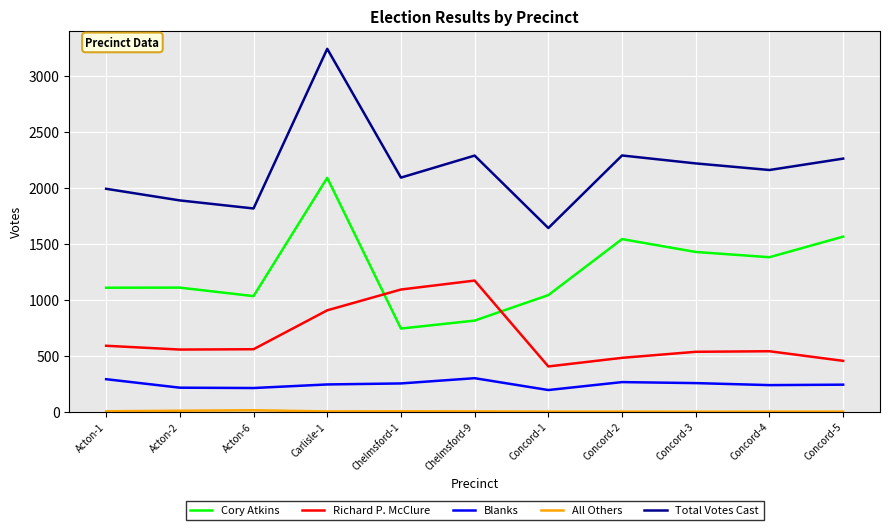

Is the value of Cory Atkins at Concord-4 greater than the value of Richard P. McClure at Concord-1?

Yes